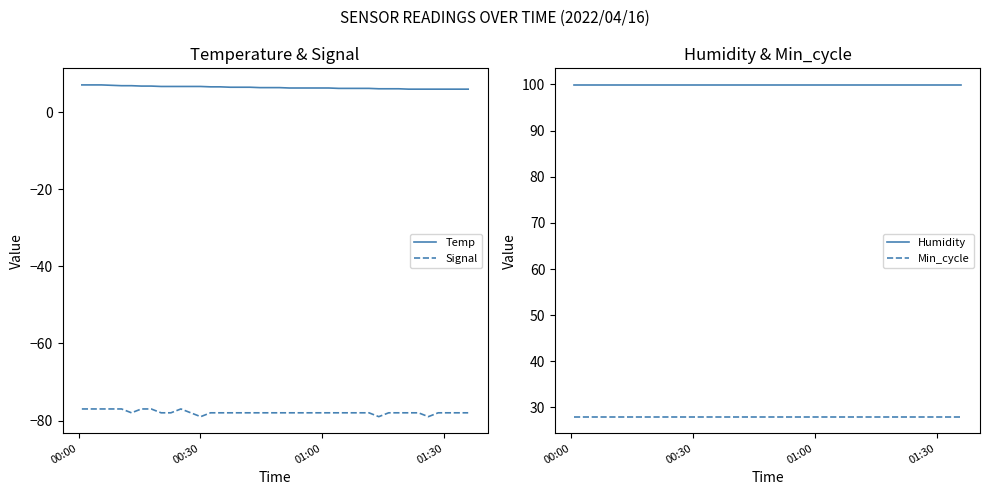

True or false: Signal has more than 1 points higher than both neighbors.

False